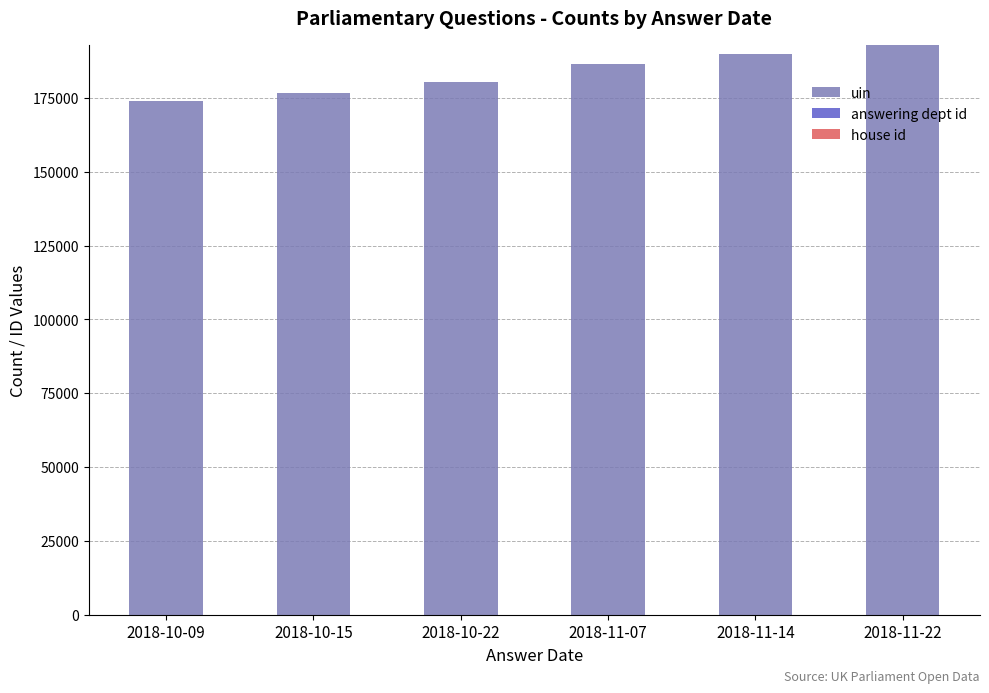

How many data points does each series have?

6